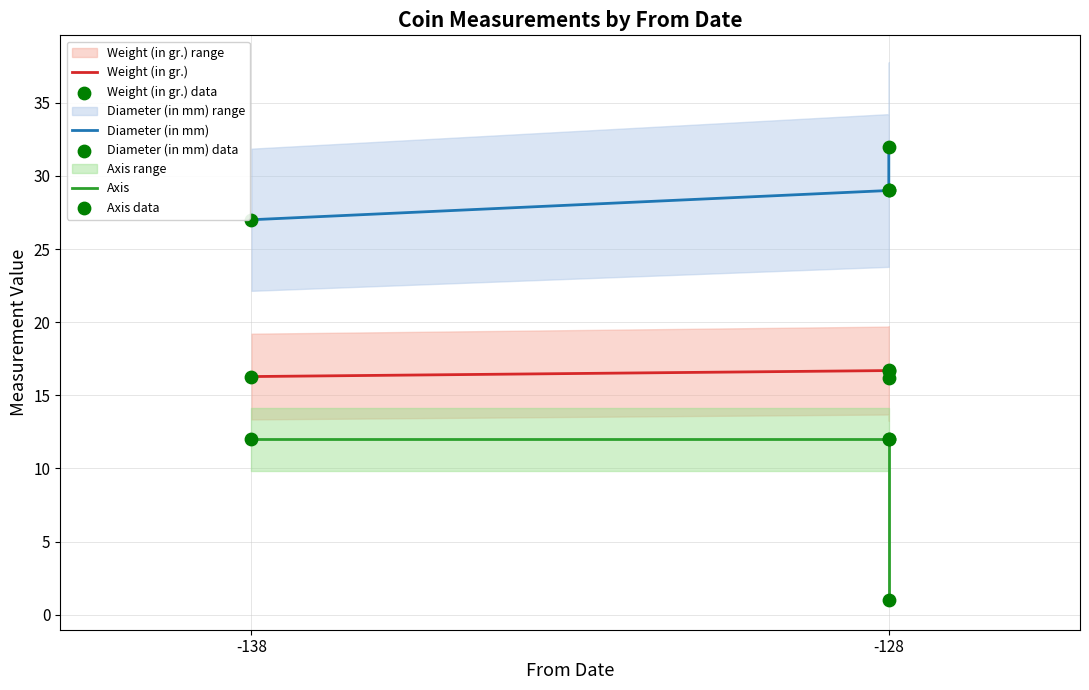

At which category is the sum across all series the highest?

-128